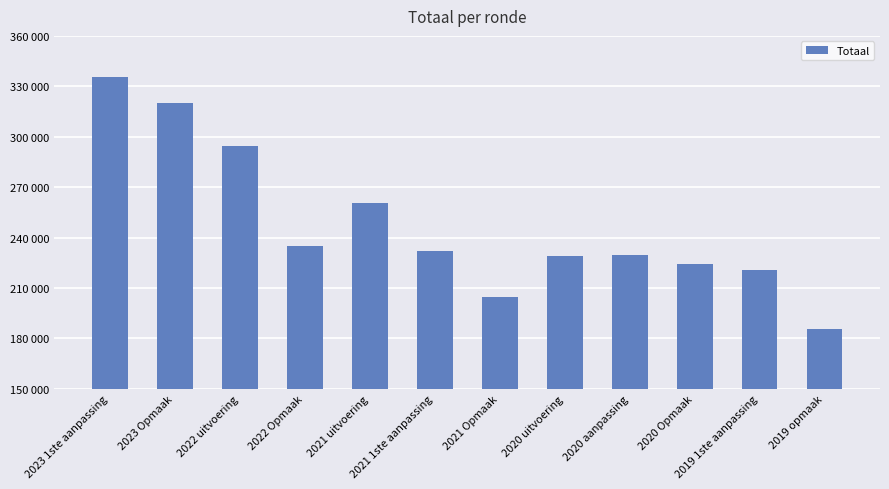

Does the chart contain any negative values?

No